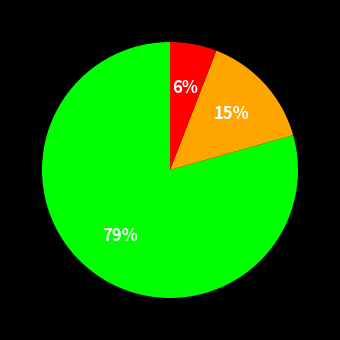

Is there a majority slice in this chart?

Yes